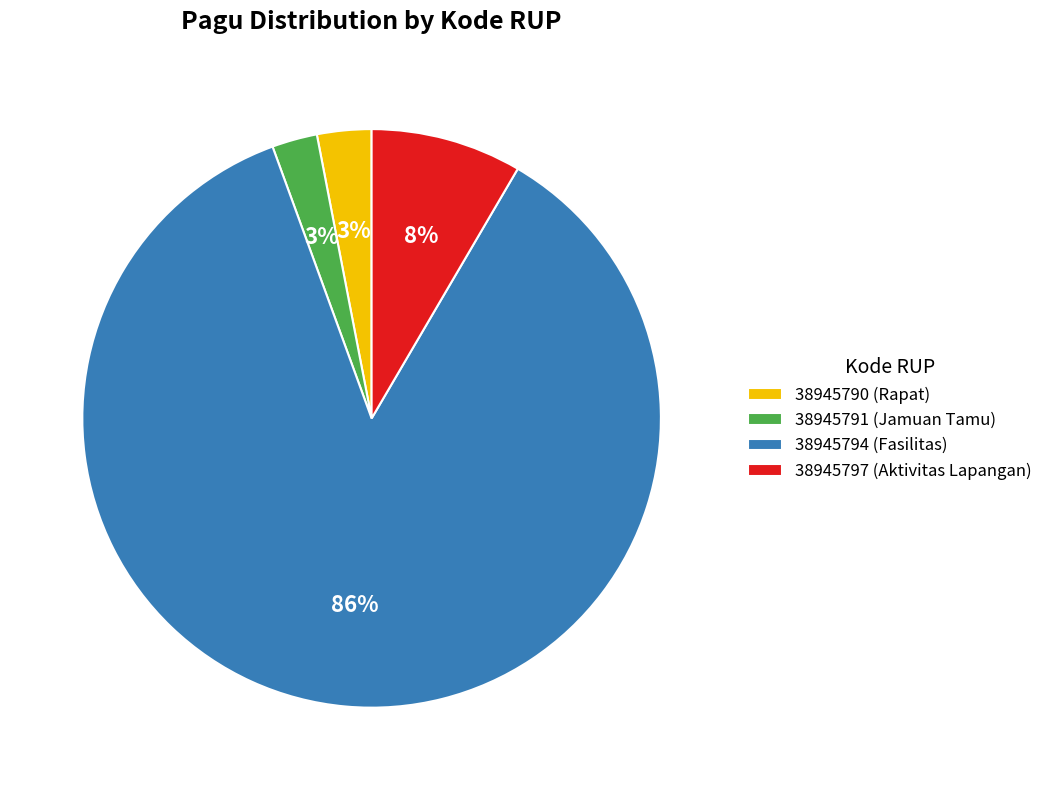

To the nearest percent, what is the difference between the largest and smallest slice percentages?

83%